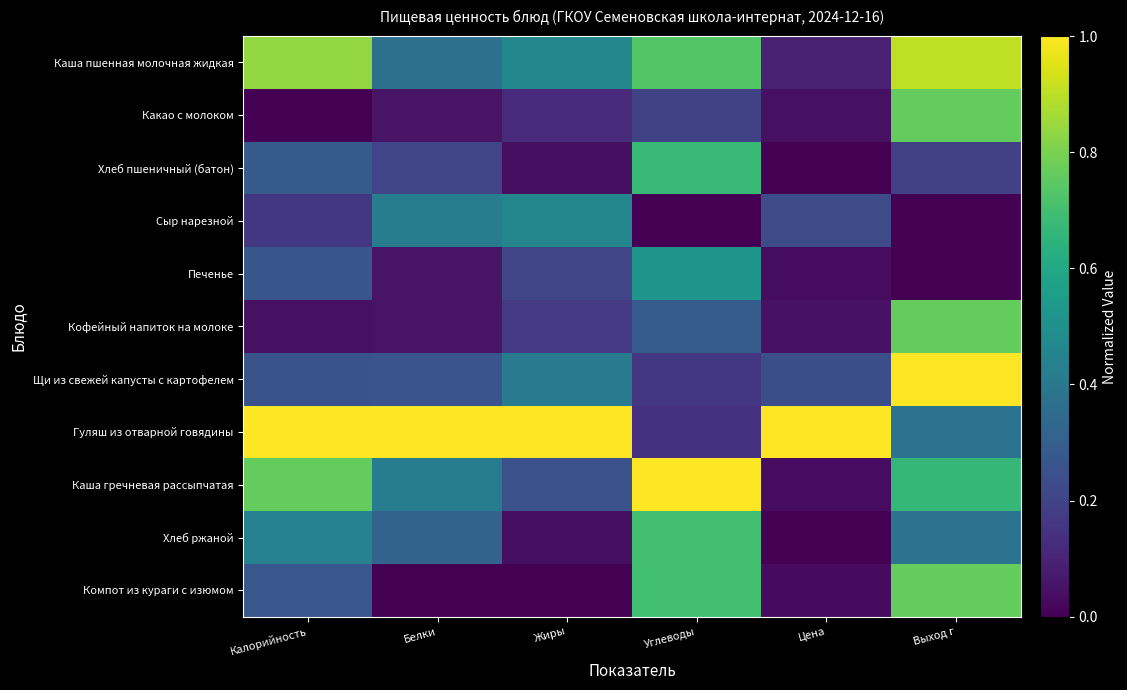

Reading left to right, transcribe all the data shown in this chart.

Каша пшенная молочная жидкая: Калорийность=0.8	Белки=0.4	Жиры=0.5	Углеводы=0.7	Цена=0.1	Выход г=0.9
Какао с молоком: Калорийность=0.0	Белки=0.1	Жиры=0.1	Углеводы=0.2	Цена=0.0	Выход г=0.8
Хлеб пшеничный (батон): Калорийность=0.3	Белки=0.2	Жиры=0.0	Углеводы=0.7	Цена=0.0	Выход г=0.2
Сыр нарезной: Калорийность=0.2	Белки=0.4	Жиры=0.5	Углеводы=0.0	Цена=0.2	Выход г=0.0
Печенье: Калорийность=0.3	Белки=0.1	Жиры=0.2	Углеводы=0.5	Цена=0.0	Выход г=0.0
Кофейный напиток на молоке: Калорийность=0.0	Белки=0.1	Жиры=0.2	Углеводы=0.3	Цена=0.0	Выход г=0.8
Щи из свежей капусты с картофелем: Калорийность=0.3	Белки=0.3	Жиры=0.4	Углеводы=0.2	Цена=0.2	Выход г=1.0
Гуляш из отварной говядины: Калорийность=1.0	Белки=1.0	Жиры=1.0	Углеводы=0.1	Цена=1.0	Выход г=0.4
Каша гречневая рассыпчатая: Калорийность=0.8	Белки=0.4	Жиры=0.2	Углеводы=1.0	Цена=0.0	Выход г=0.7
Хлеб ржаной: Калорийность=0.4	Белки=0.3	Жиры=0.0	Углеводы=0.7	Цена=0.0	Выход г=0.4
Компот из кураги с изюмом: Калорийность=0.3	Белки=0.0	Жиры=0.0	Углеводы=0.7	Цена=0.0	Выход г=0.8